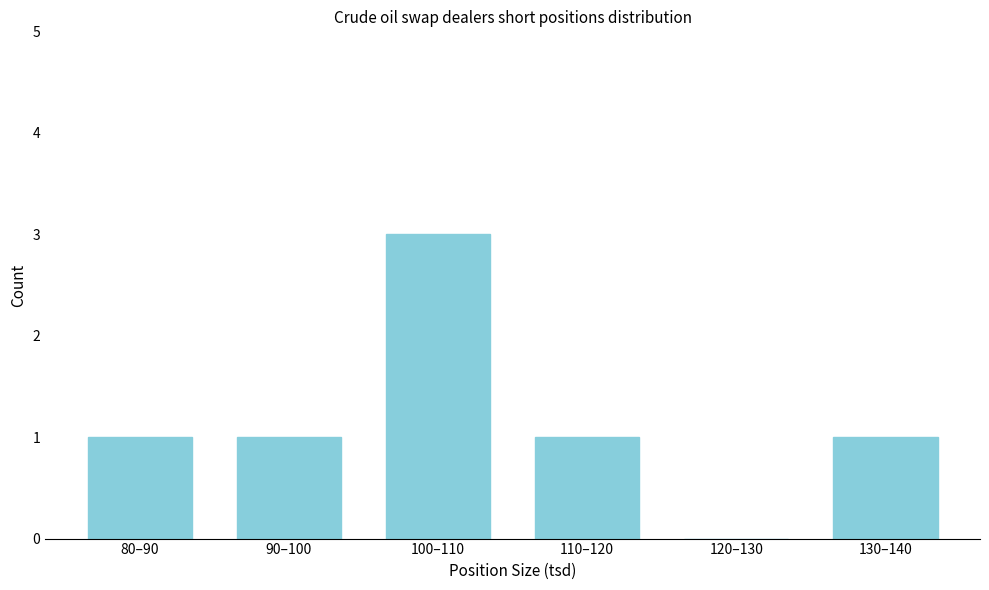

Reading left to right, transcribe all the data shown in this chart.

80–90=1	90–100=1	100–110=3	110–120=1	120–130=0	130–140=1